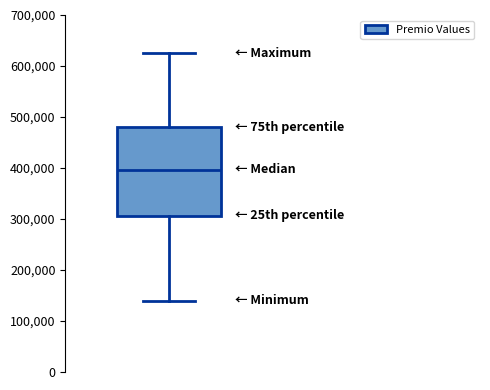

Read this box plot against the y-axis: the position of the median line, the range covered by the box, and the ends of both whiskers. The values are not printed on the chart, so give them approximately, as read against the axis.

median 400000, box 310000 to 480000, whiskers 140000 to 630000